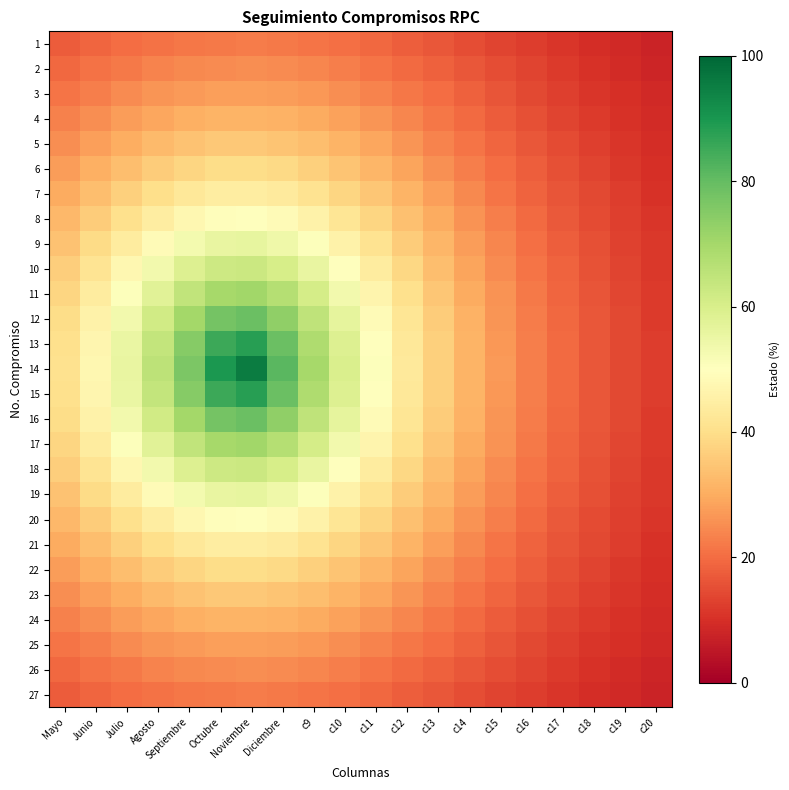

At how many categories does at least one series exceed 8?

20